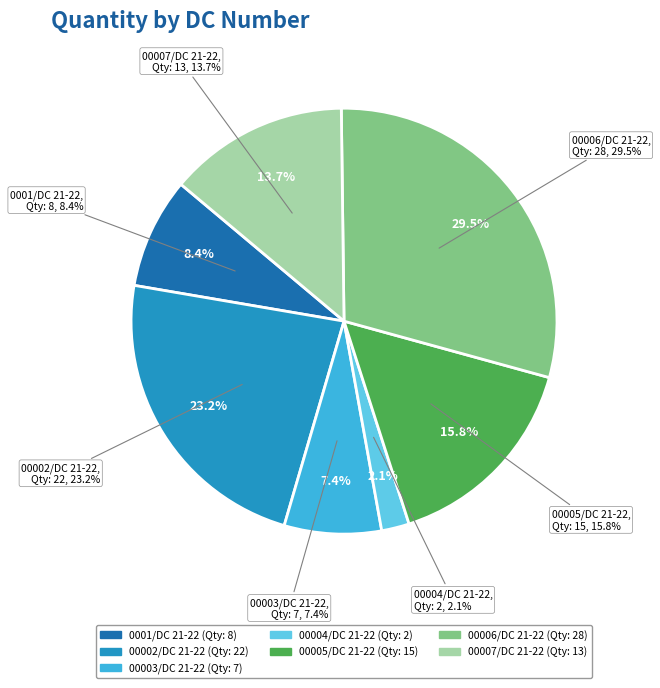

Is it true that 00003/DC 21-22 is 7% of the pie?

True